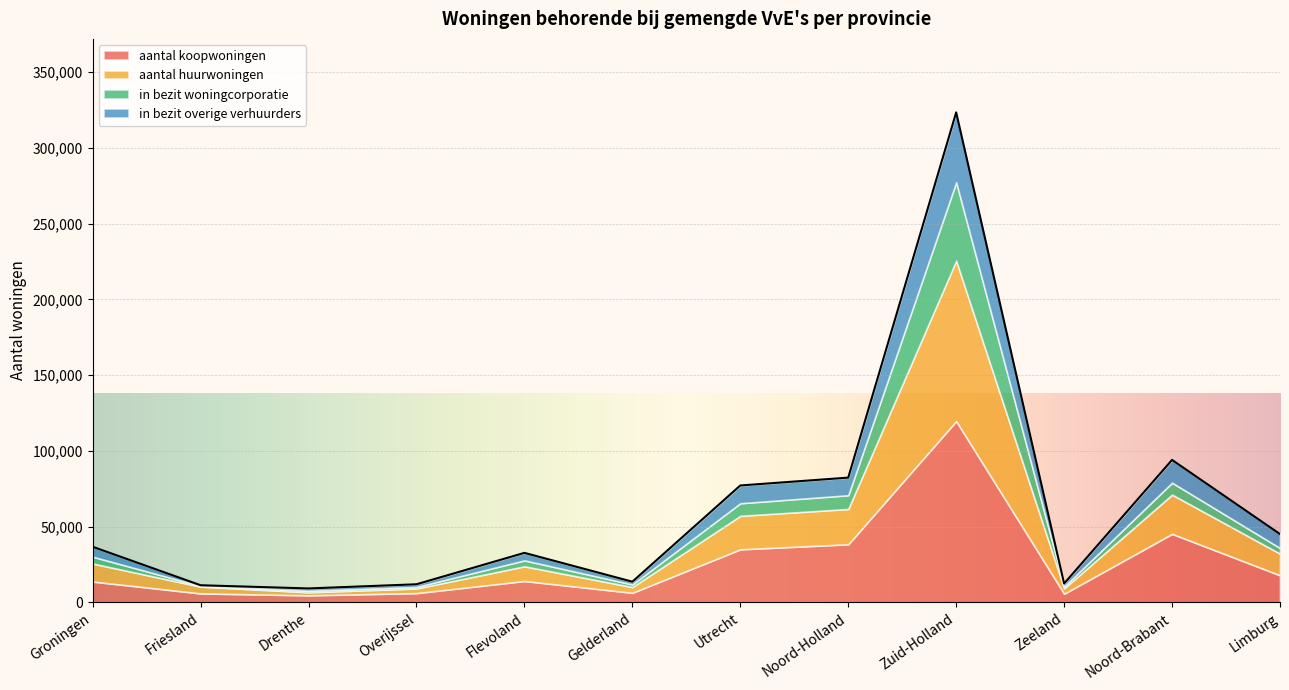

What is the label of the 5th point from the left?

Flevoland